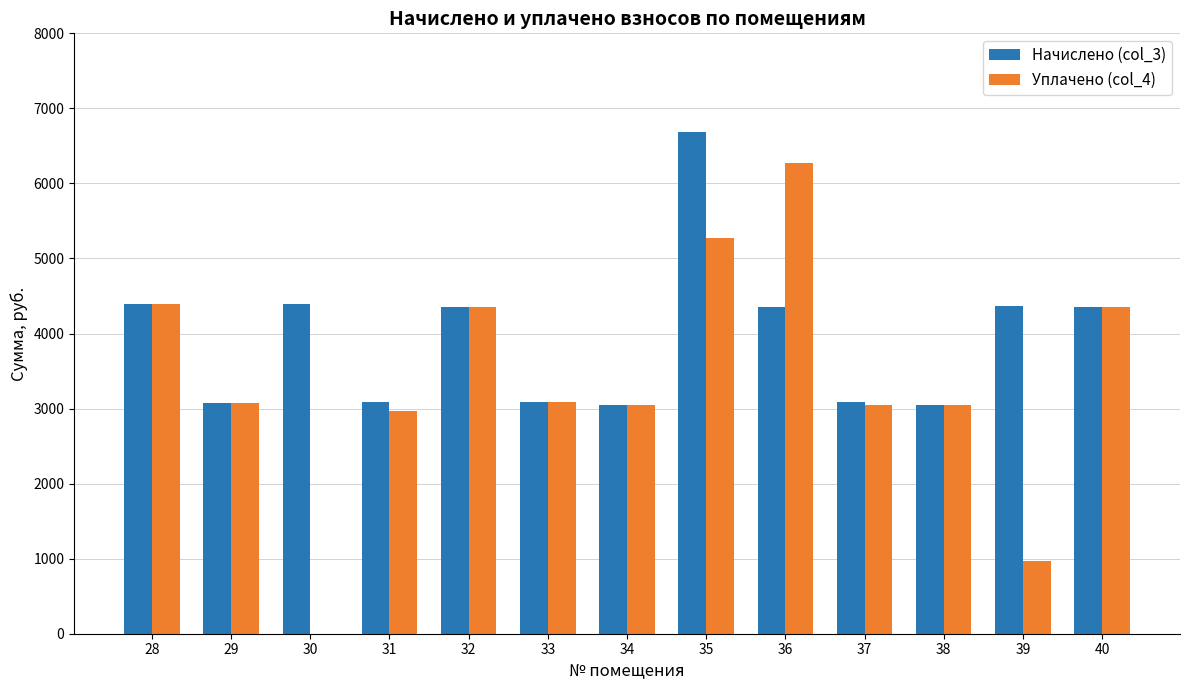

What is the sum of all Уплачено (col_4) values?

43884.8